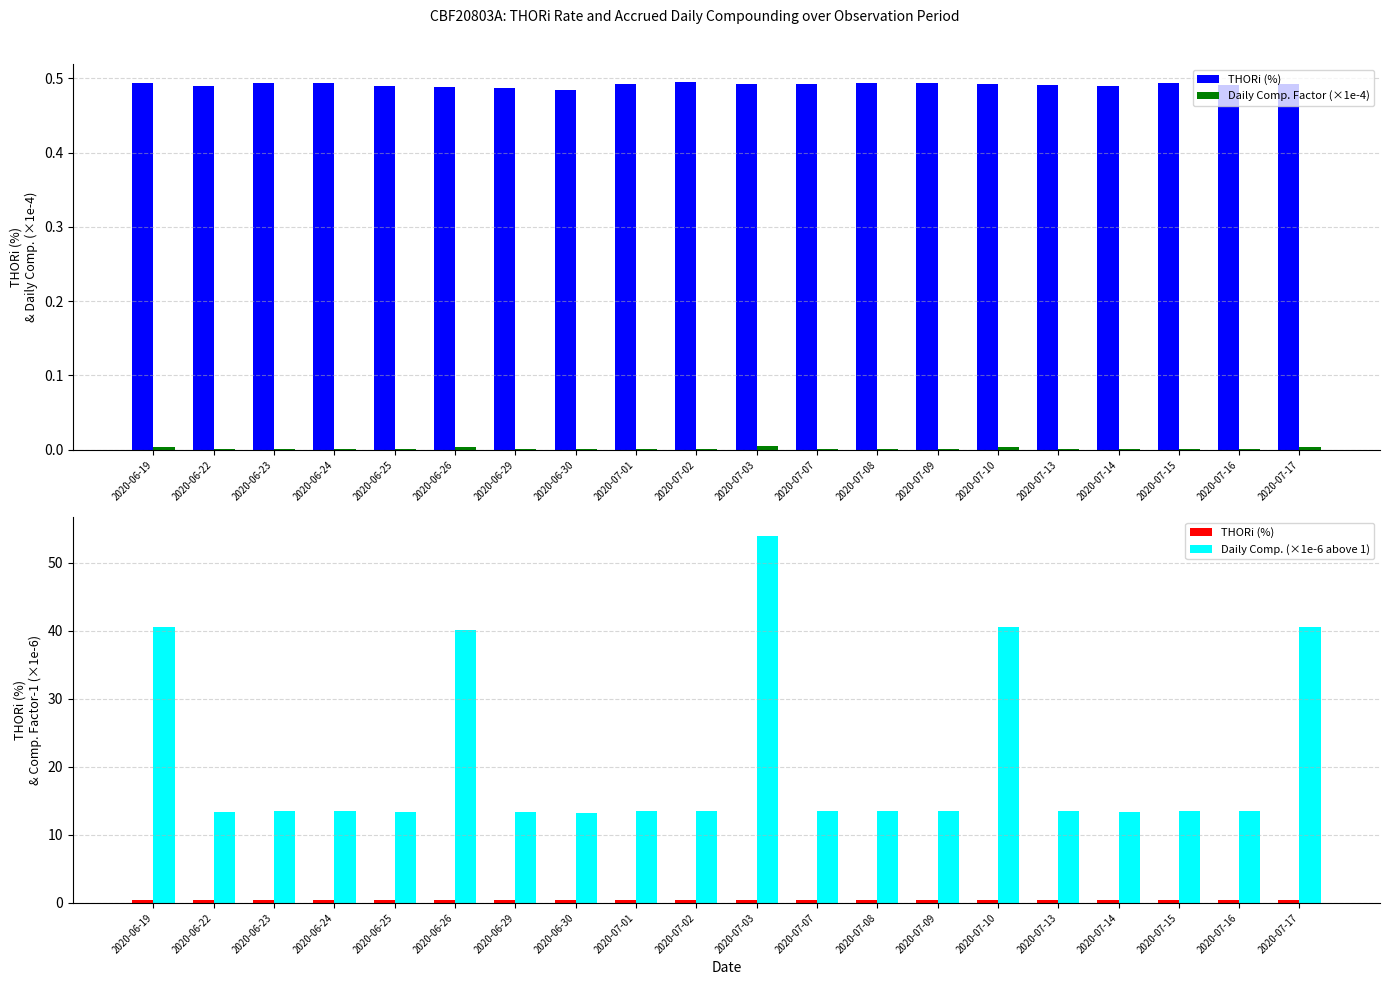

Which category has the highest value across all series?

2020-07-03